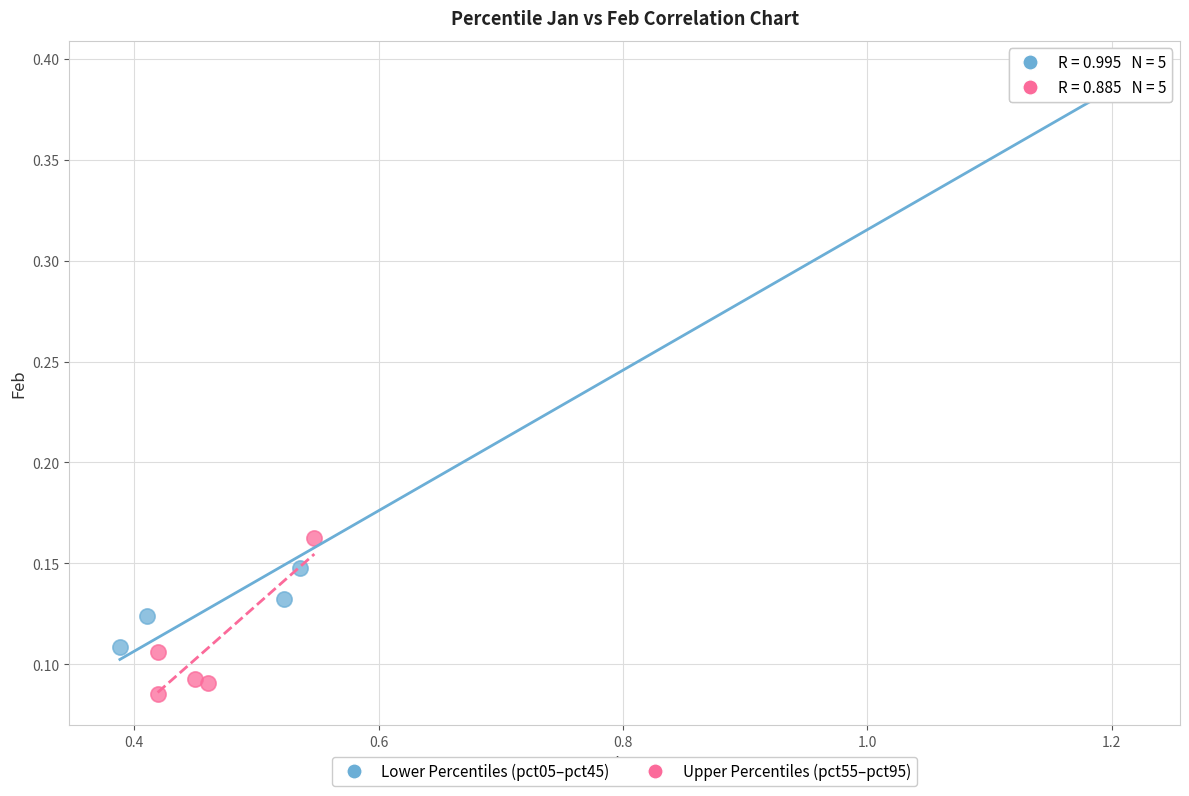

What are all the series names shown in the legend?

Lower Percentiles (pct05–pct45), Upper Percentiles (pct55–pct95)